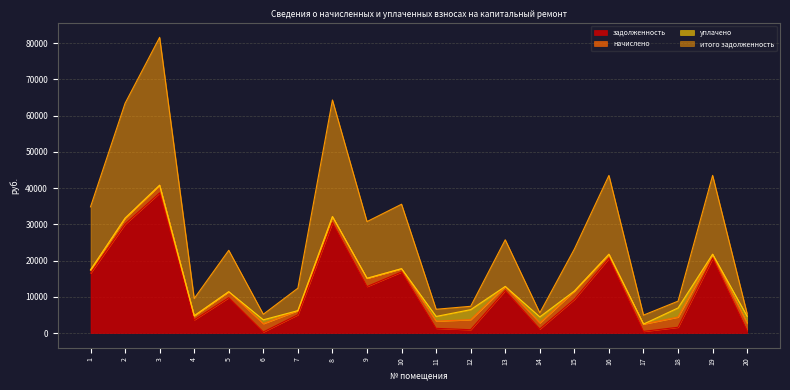

The задолженность series shows 1114.5 at 14. True or false?

True